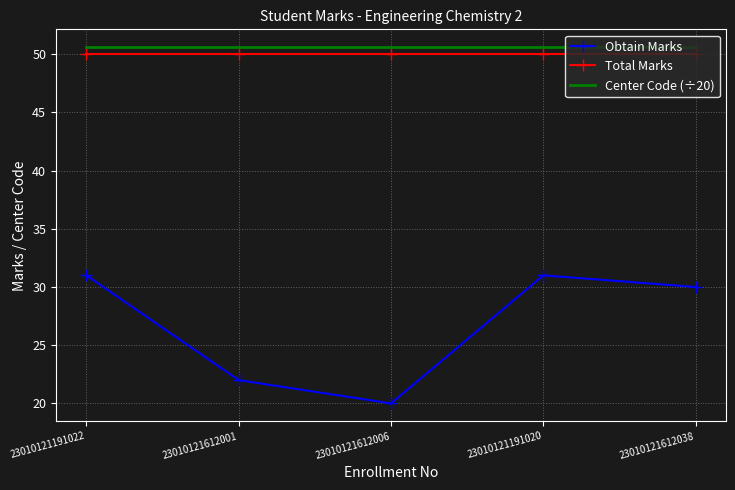

Reading right to left, extract all data points from this chart.

Obtain Marks: 30.0	31.0	20.0	22.0	31.0
Total Marks: 50.0	50.0	50.0	50.0	50.0
Center Code (÷20): 50.6	50.6	50.6	50.6	50.6